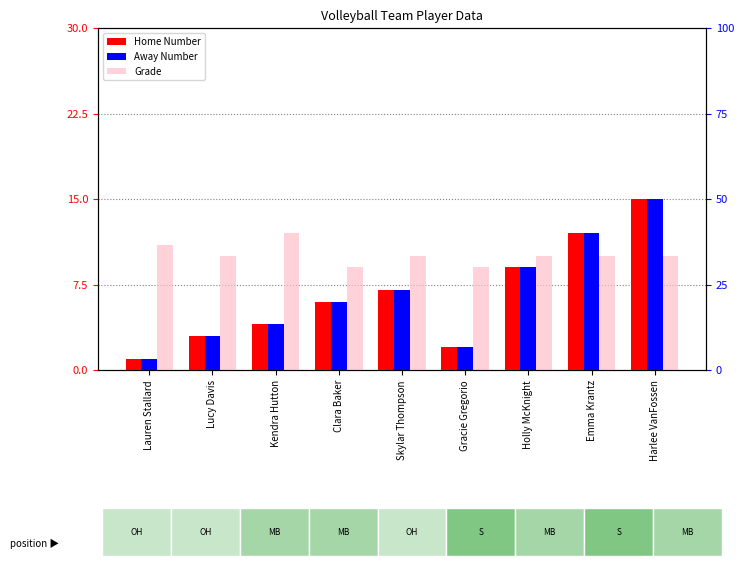

Reading right to left, list all the values displayed in this chart.

Home Number: Harlee VanFossen=15	Emma Krantz=12	Holly McKnight=9	Gracie Gregorio=2	Skylar Thompson=7	Clara Baker=6	Kendra Hutton=4	Lucy Davis=3	Lauren Stallard=1
Away Number: Harlee VanFossen=15	Emma Krantz=12	Holly McKnight=9	Gracie Gregorio=2	Skylar Thompson=7	Clara Baker=6	Kendra Hutton=4	Lucy Davis=3	Lauren Stallard=1
Grade: Harlee VanFossen=10	Emma Krantz=10	Holly McKnight=10	Gracie Gregorio=9	Skylar Thompson=10	Clara Baker=9	Kendra Hutton=12	Lucy Davis=10	Lauren Stallard=11